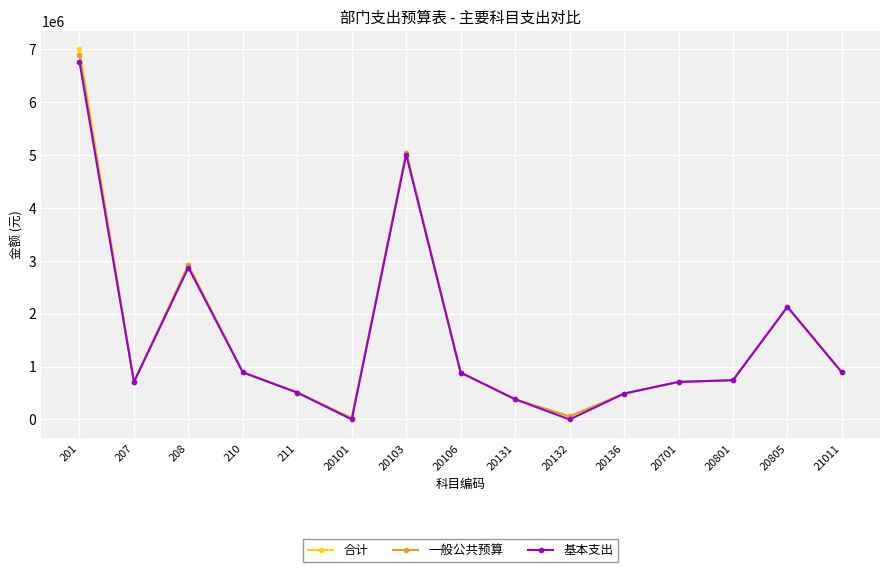

At which category is the sum across all series the highest?

201